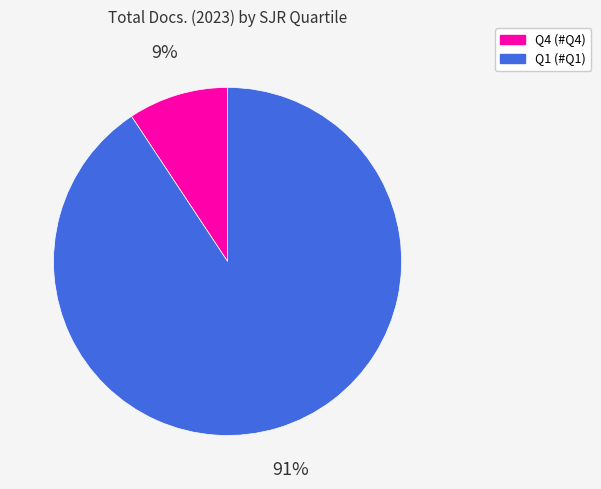

Which slice represents more than half of the pie?

Q1